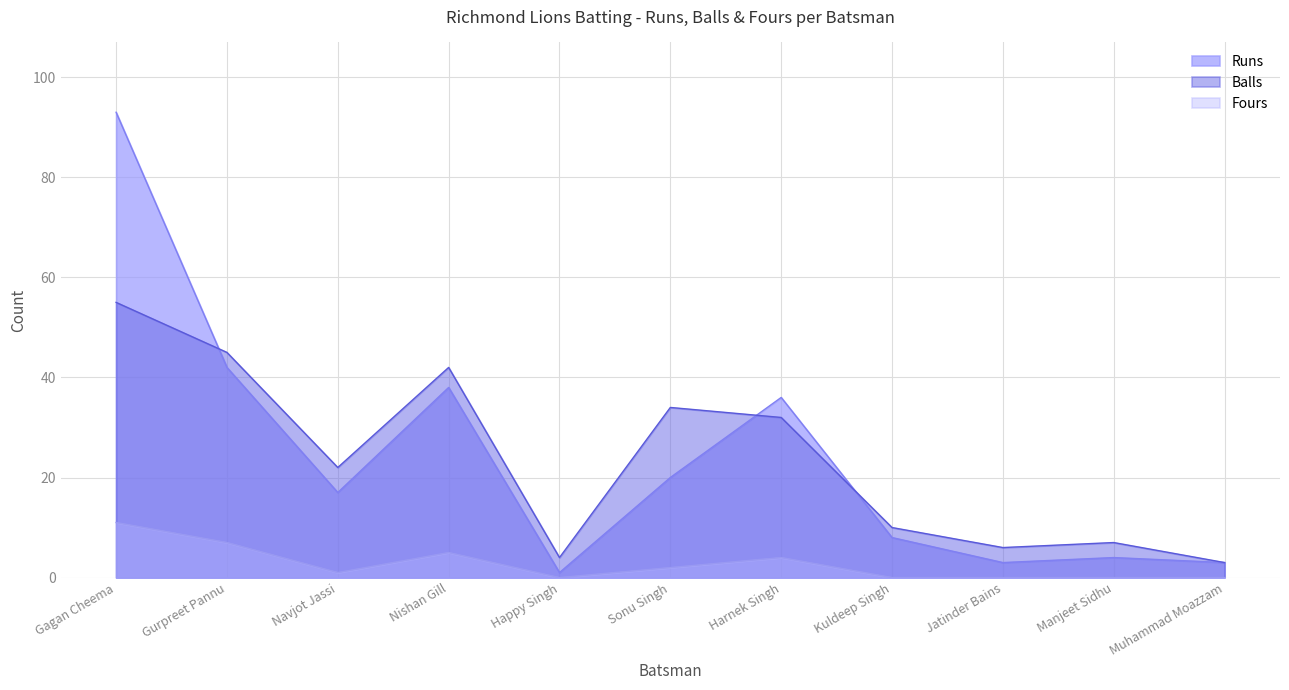

How many data points in Fours are less than 1?

5